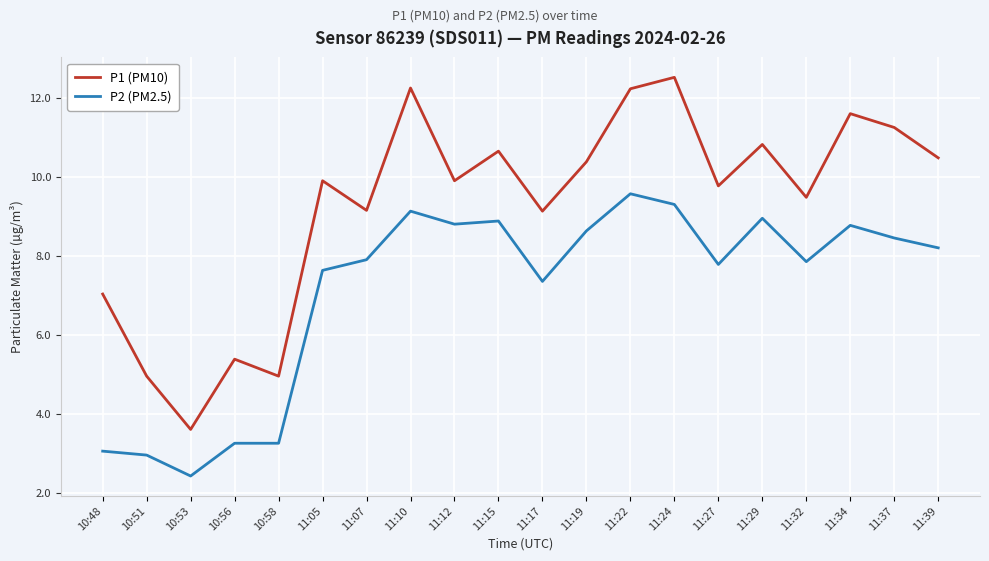

Rank the series by their maximum value, from lowest to highest.

P2 (PM2.5), P1 (PM10)